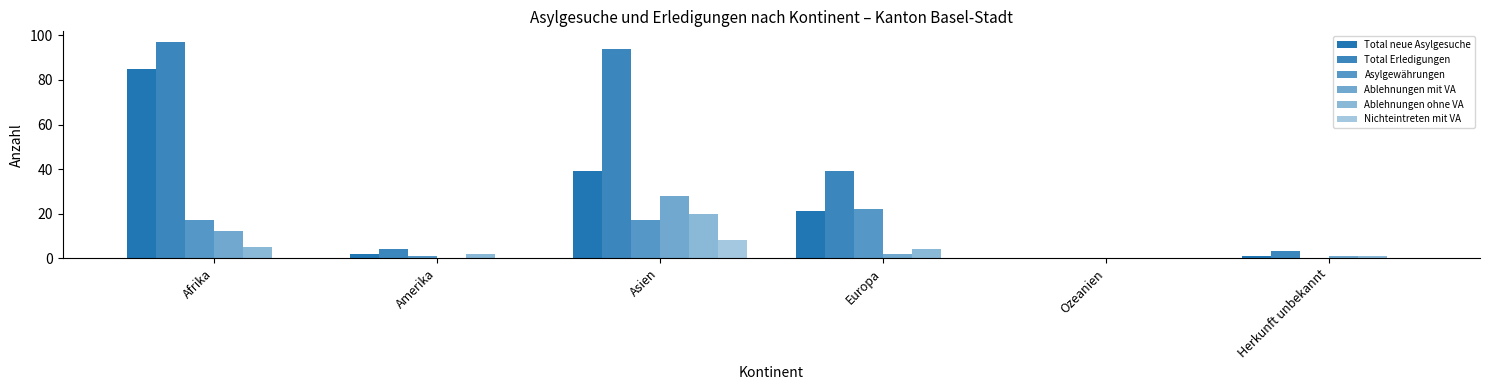

Reading right to left, transcribe all the data shown in this chart.

Total neue Asylgesuche: 1	0	21	39	2	85
Total Erledigungen: 3	0	39	94	4	97
Asylgewährungen: 0	0	22	17	1	17
Ablehnungen mit VA: 1	0	2	28	0	12
Ablehnungen ohne VA: 1	0	4	20	2	5
Nichteintreten mit VA: 0	0	0	8	0	0